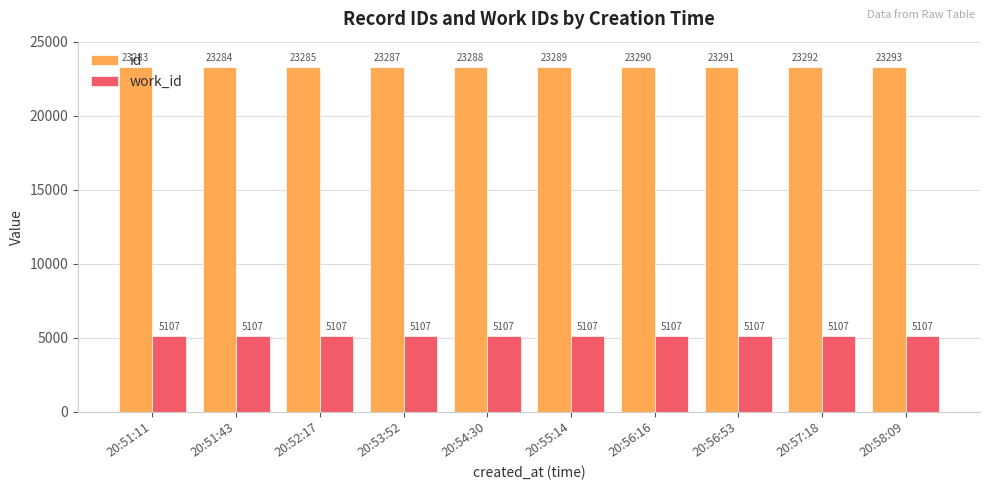

List the series in order of their overall mean, highest first.

id, work_id